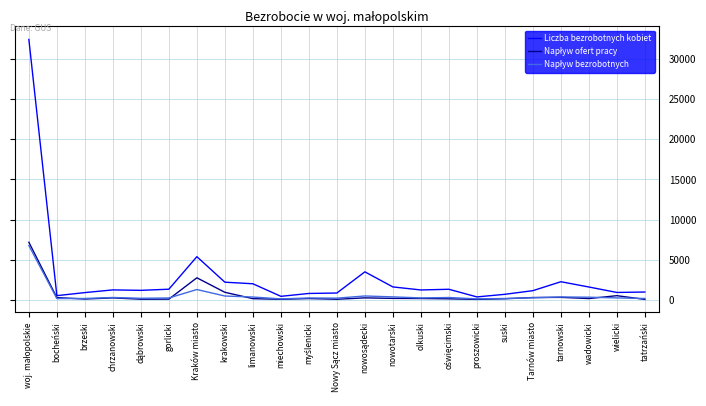

Which series has the largest total across all categories?

Liczba bezrobotnych kobiet